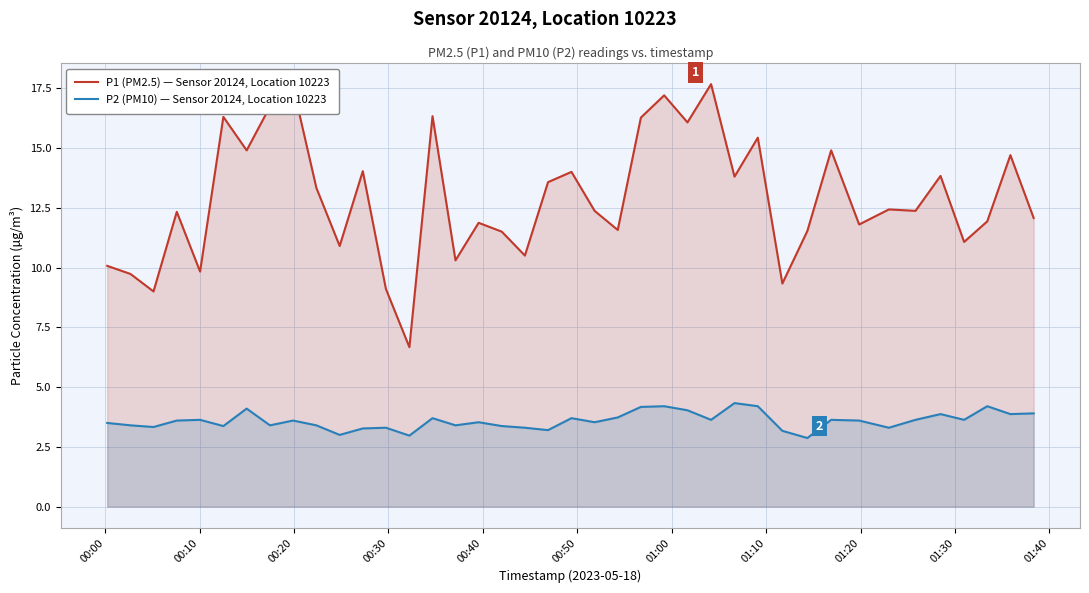

True or false: P1 (PM2.5) — Sensor 20124, Location 10223 and P2 (PM10) — Sensor 20124, Location 10223 intersect in this chart.

False